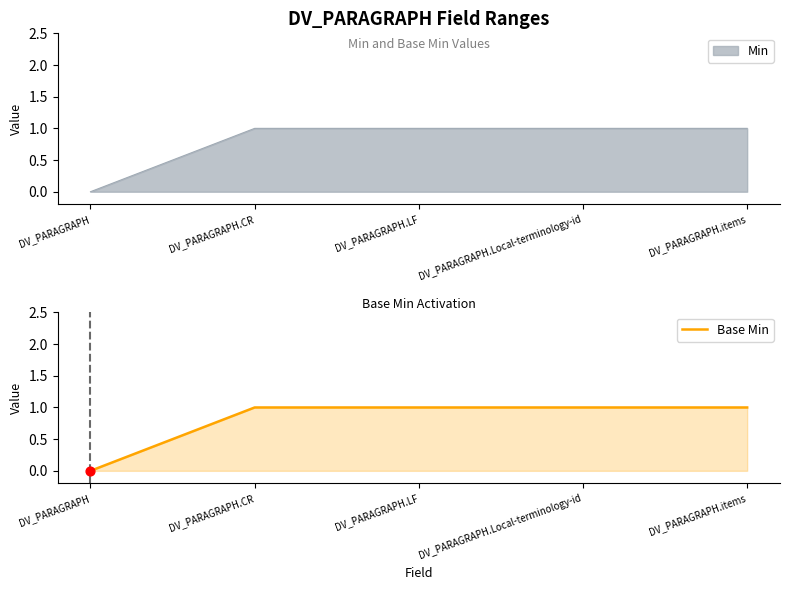

Between DV_PARAGRAPH and DV_PARAGRAPH.Local-terminology-id, which is larger?

DV_PARAGRAPH.Local-terminology-id